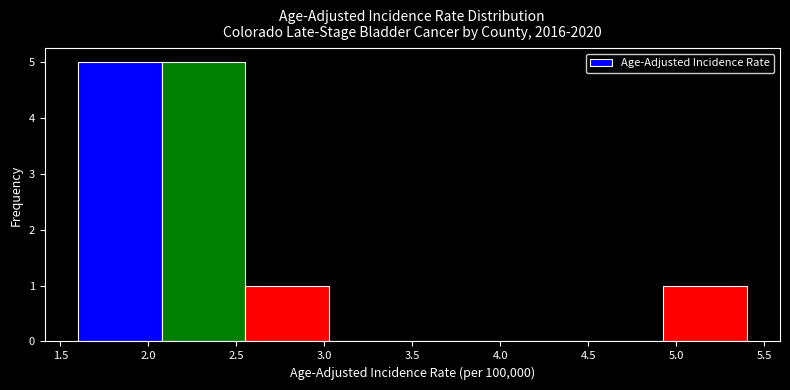

Reading left to right, transcribe this chart: for each bar, give the range it covers on the x-axis and its height. Neither the bar edges nor the heights are printed on the chart, so give them approximately, as read against the axes.

1.600 to 2.075: 5
2.075 to 2.550: 5
2.550 to 3.025: 1
3.025 to 3.500: 0
3.500 to 3.975: 0
3.975 to 4.450: 0
4.450 to 4.925: 0
4.925 to 5.400: 1